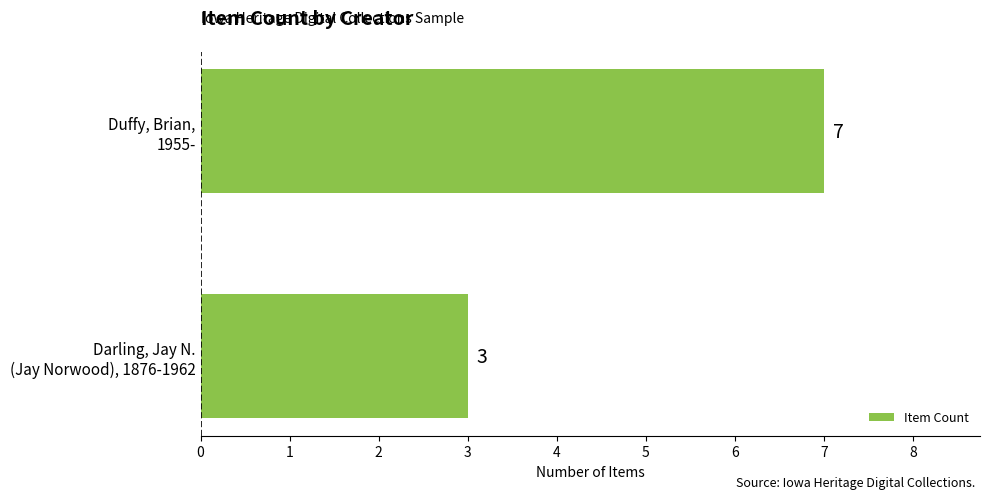

What is the smallest value displayed?

3